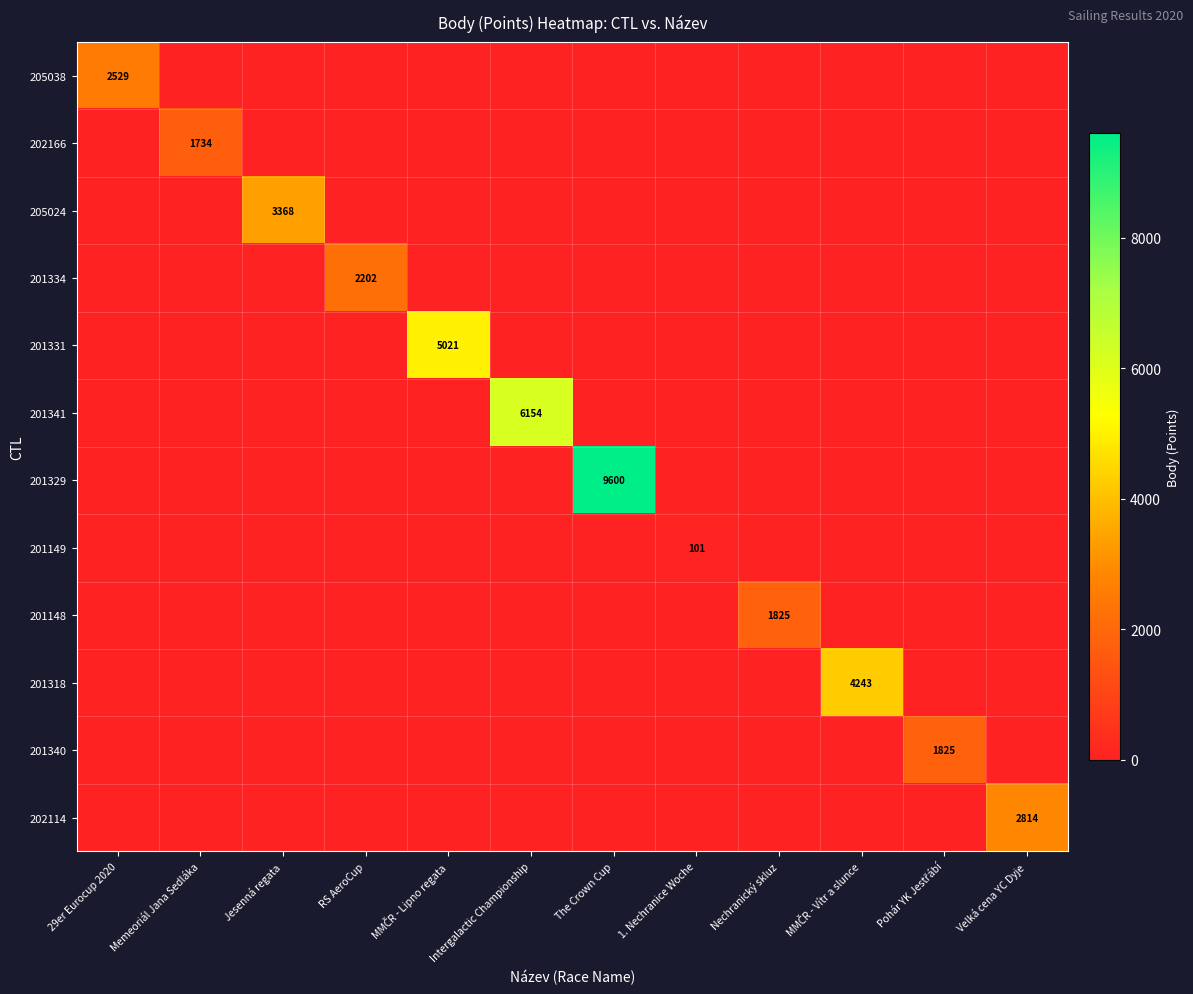

What is the difference between the maximum and minimum values in the 202166 series?

1734